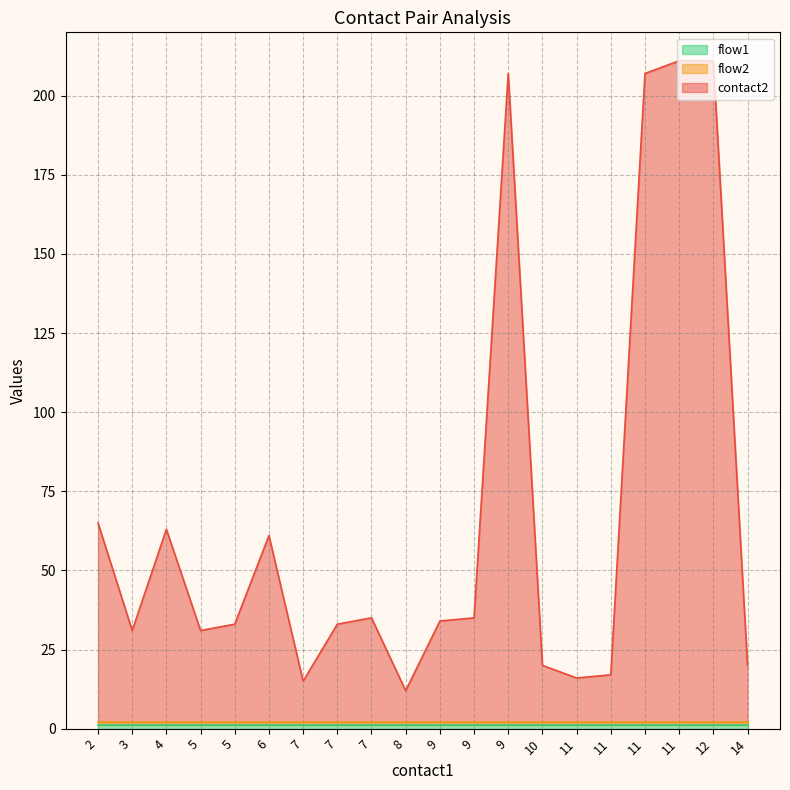

What is the sum of all contact2 values?

1317